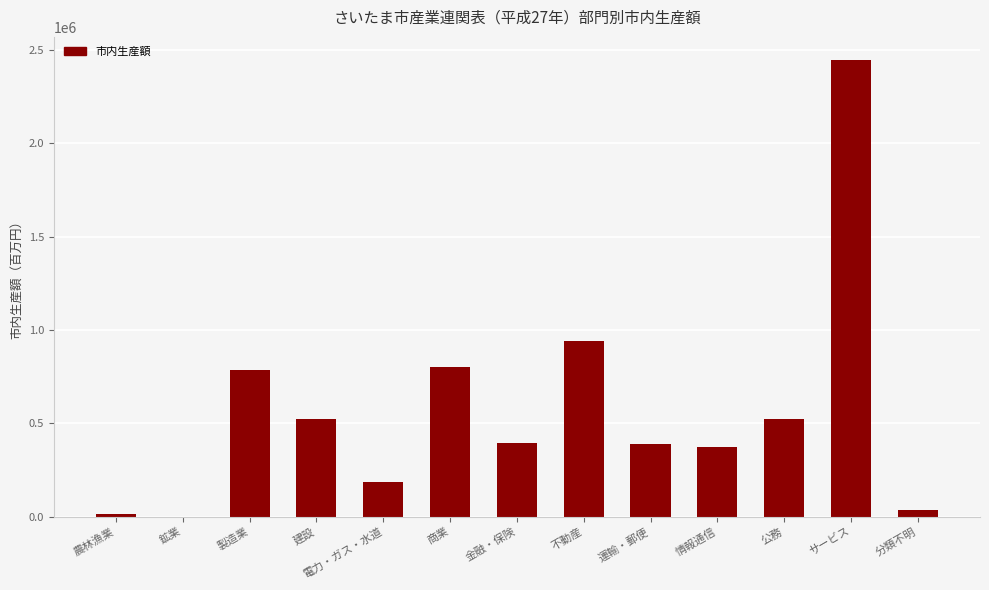

Which label corresponds to the largest value in the chart?

サービス